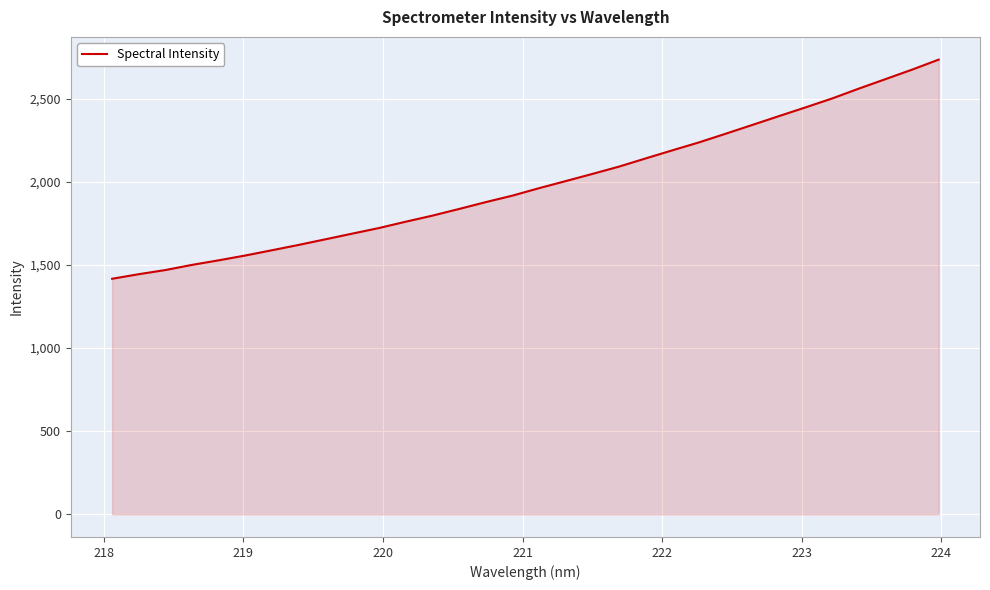

What is the greatest value displayed?

2736.6